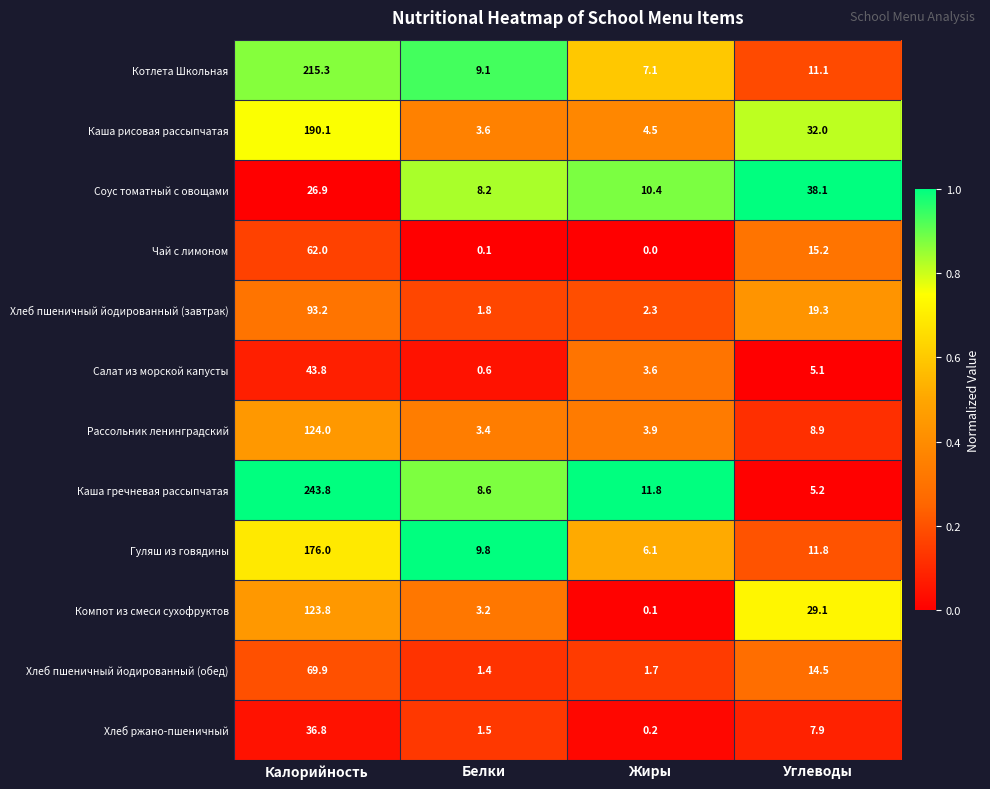

Which category has the lowest value across all series?

Жиры